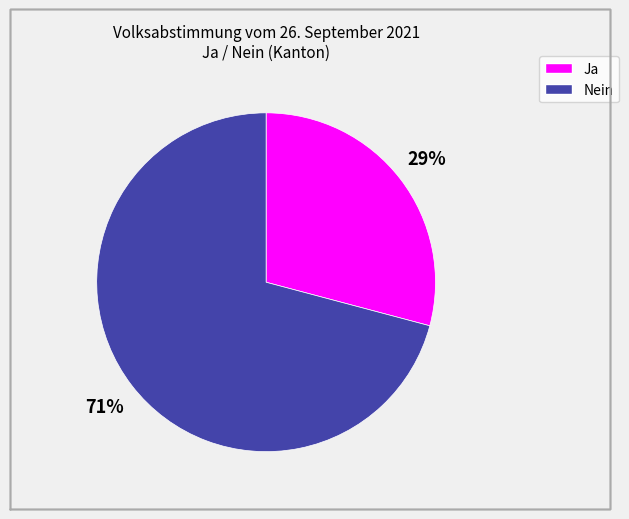

How many segments does this pie chart have?

2